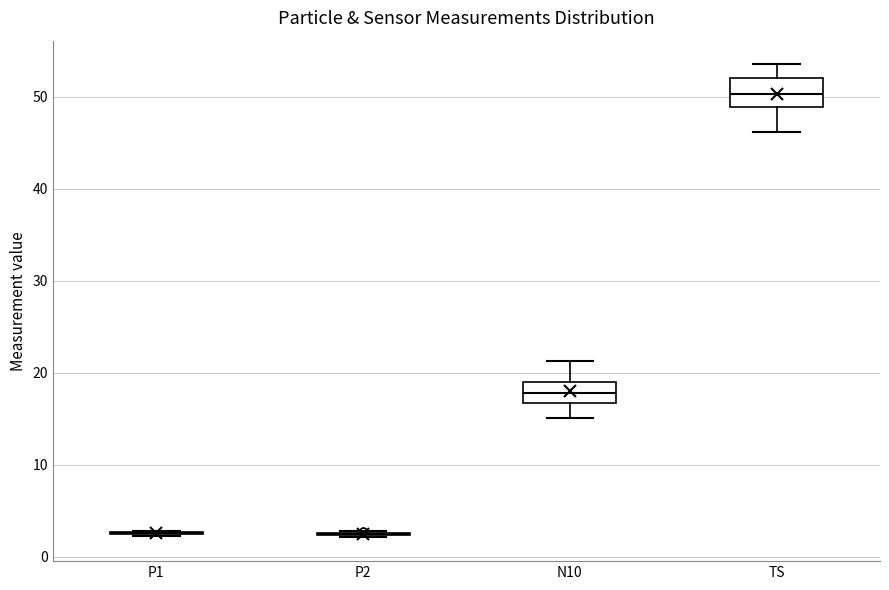

Reading left to right, transcribe this box plot: for each box, give where its median line is, the range the box spans, and where its two whiskers end, as read against the y-axis. The values are not printed on the chart, so give them approximately, as read against the axis.

P1: box collapsed to a line at 3, whiskers 2 to 3
P2: box collapsed to a line at 2, whiskers 2 to 3
N10: median 18, box 17 to 19, whiskers 15 to 21
TS: median 50, box 49 to 52, whiskers 46 to 54